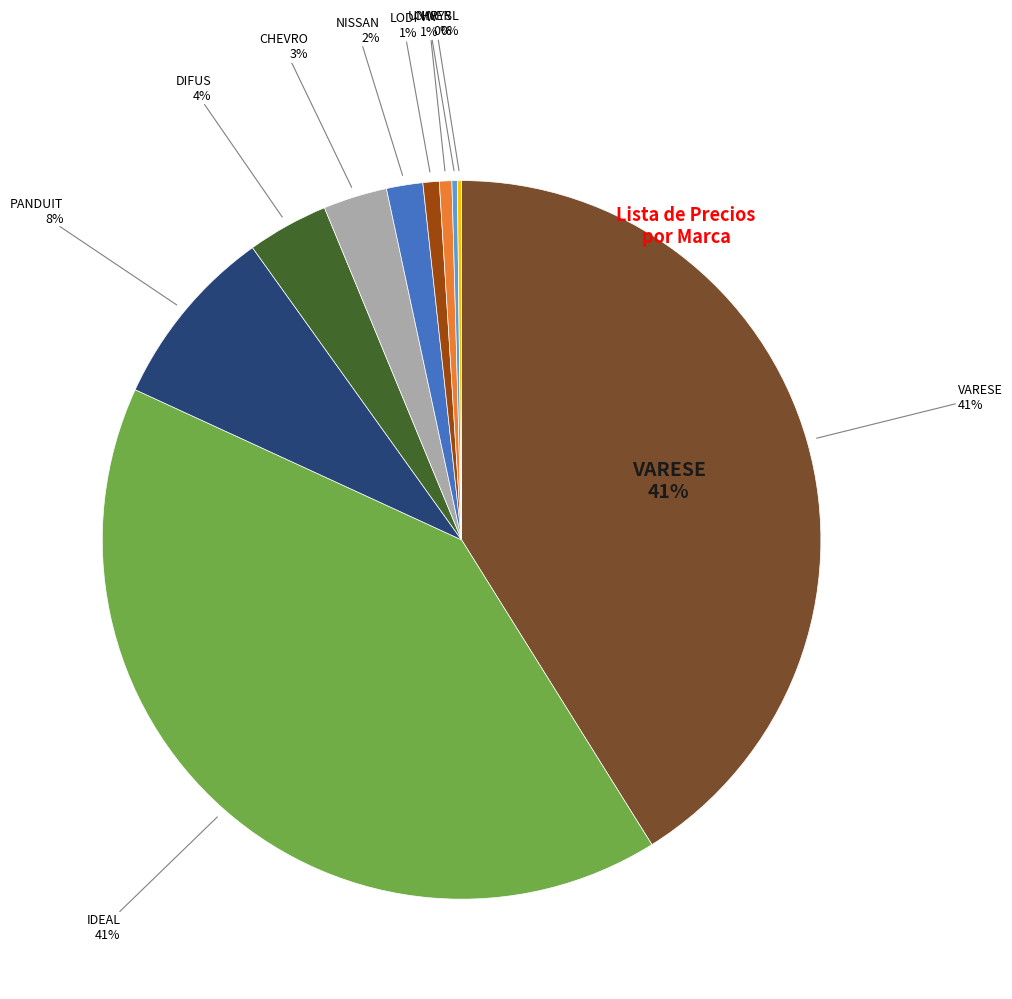

To the nearest percent, what is the difference between the CHEVRO and NISSAN slice percentages?

1%